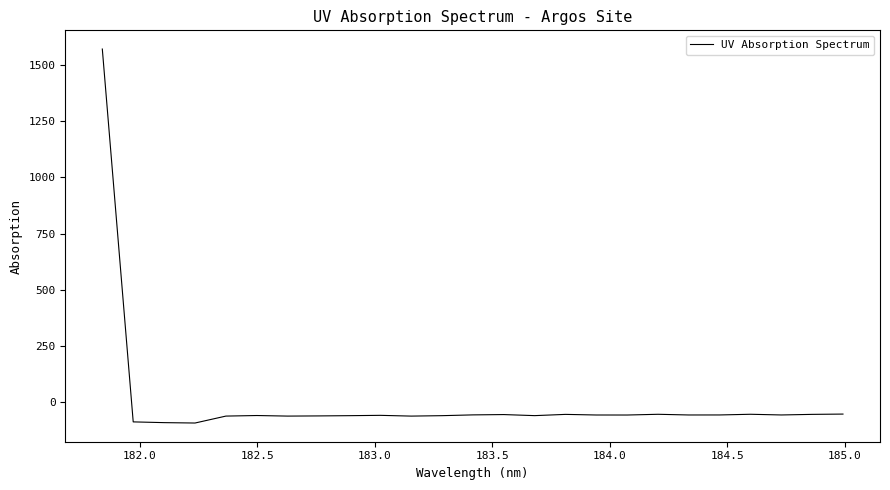

What is the greatest value displayed?

1571.8